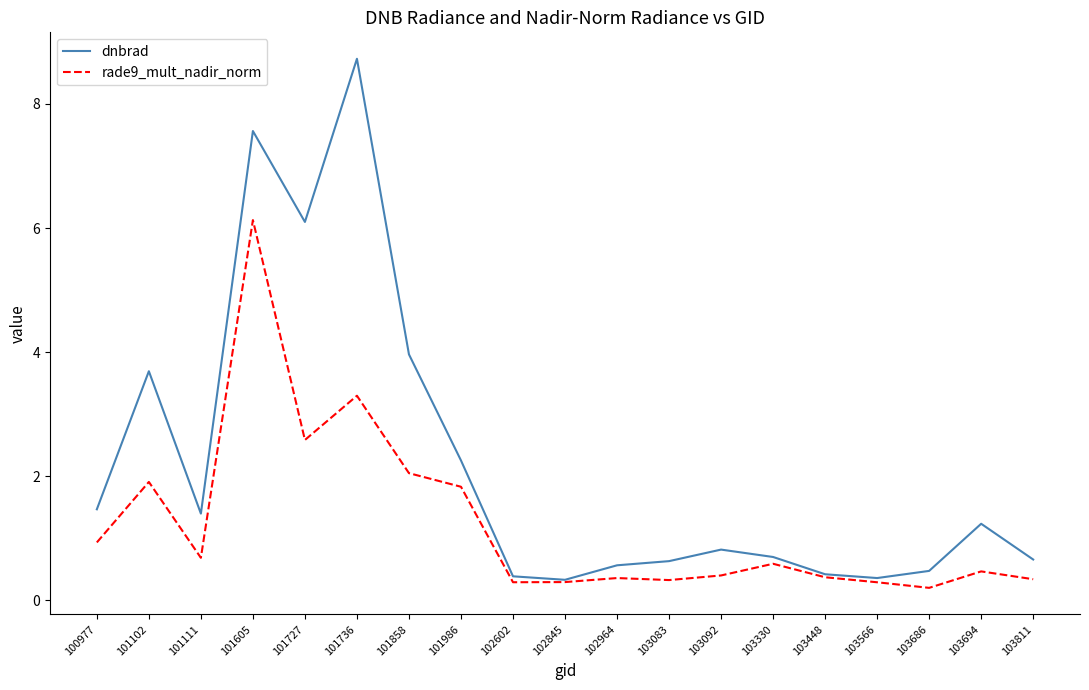

How many distinct data groups are displayed?

2